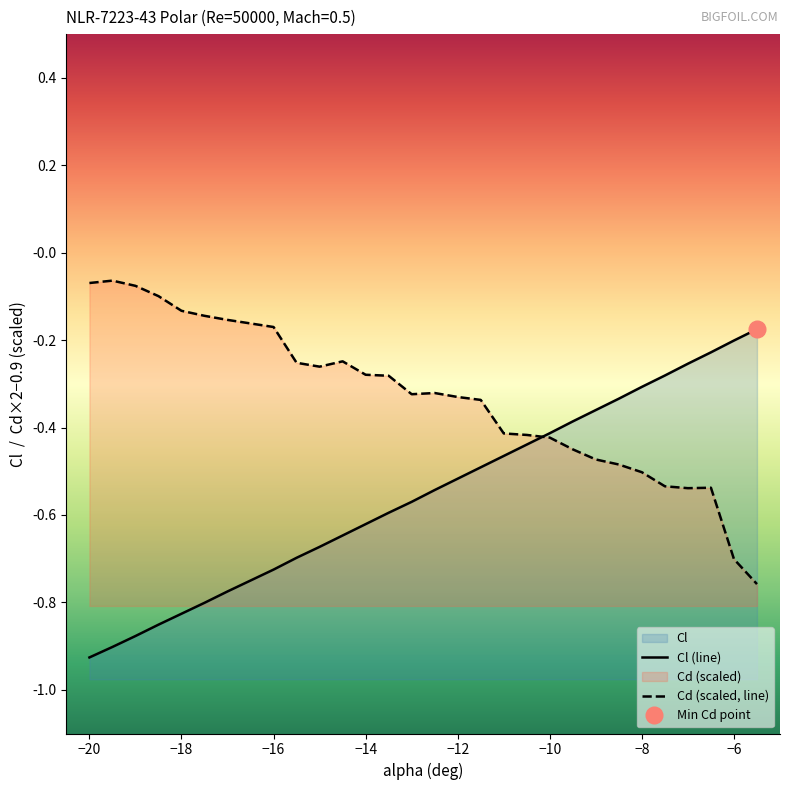

At which category does Cd reach its first local peak?

-19.5